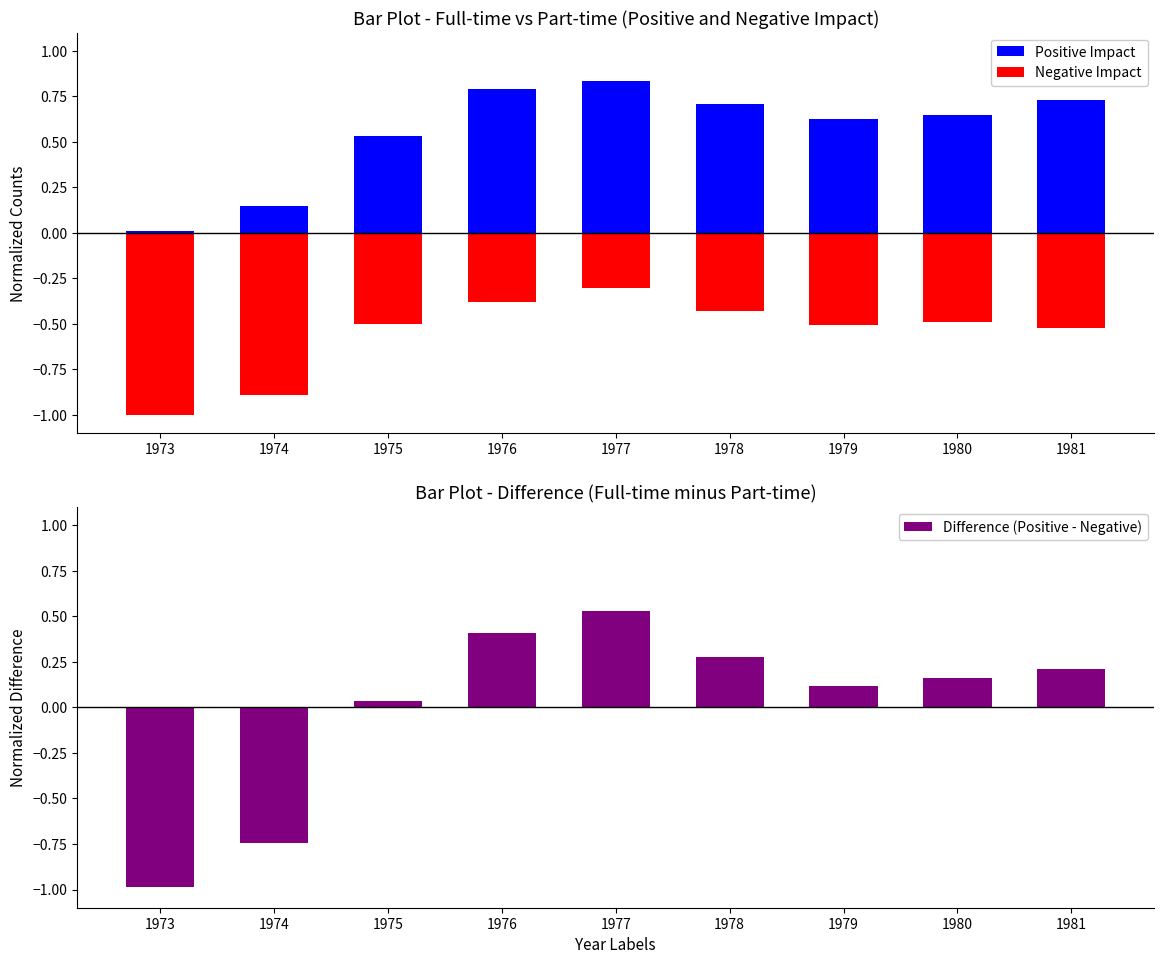

What is the difference between the maximum and second lowest values in the Positive Impact series?

0.7